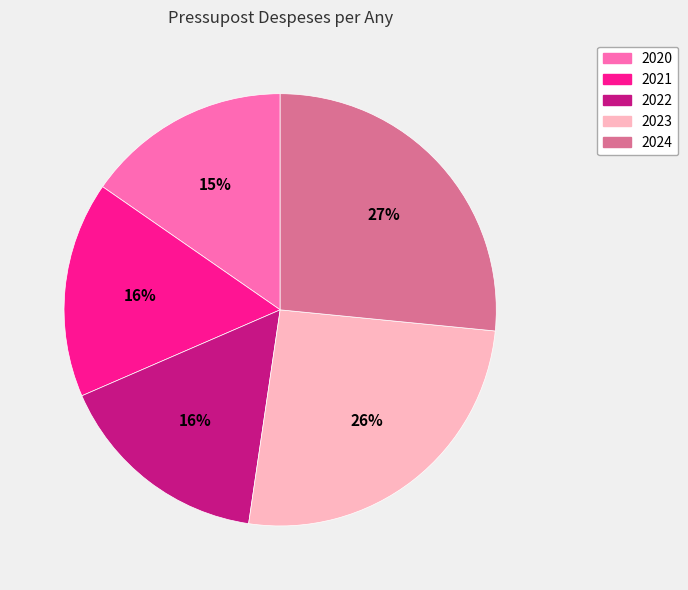

Which has a higher value, 2023 or 2020?

2023